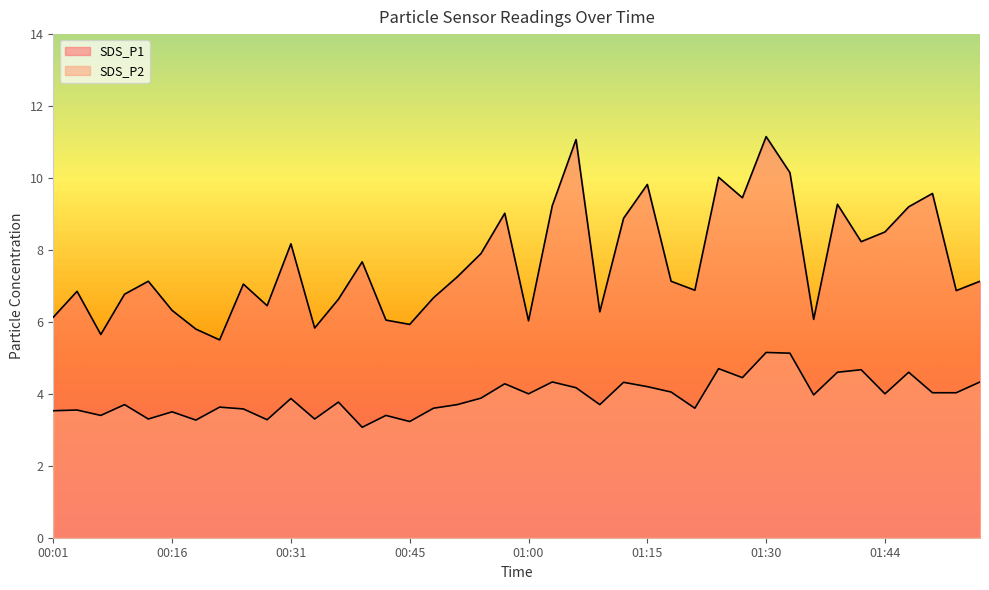

True or false: SDS_P1 and SDS_P2 intersect in this chart.

False